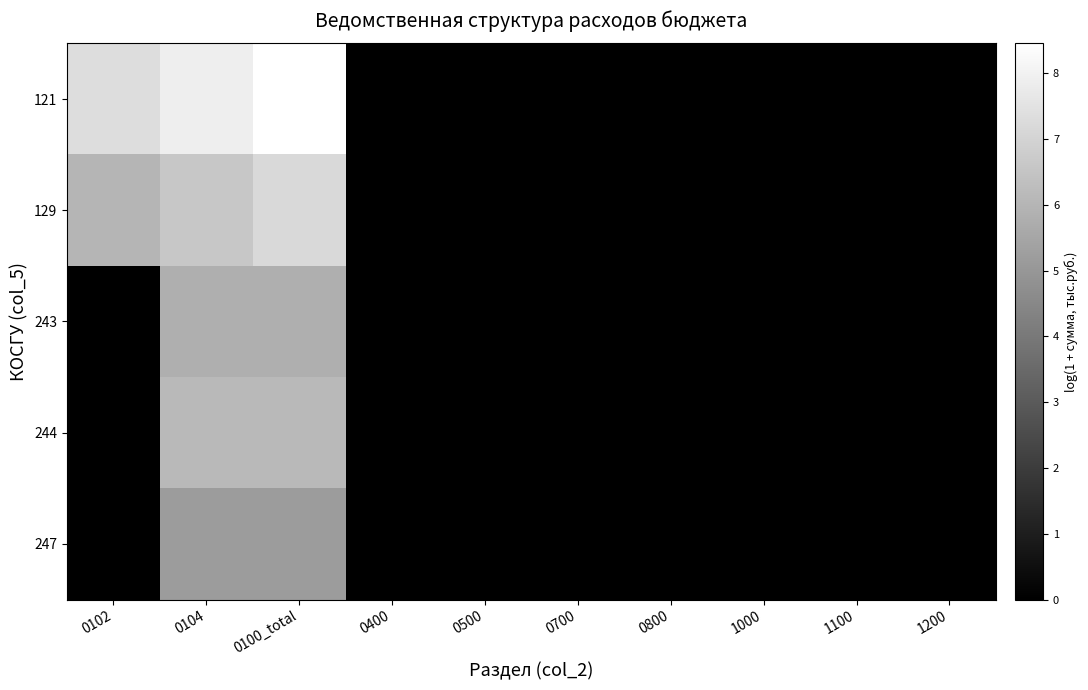

At which category is the sum across all series the highest?

0100_total